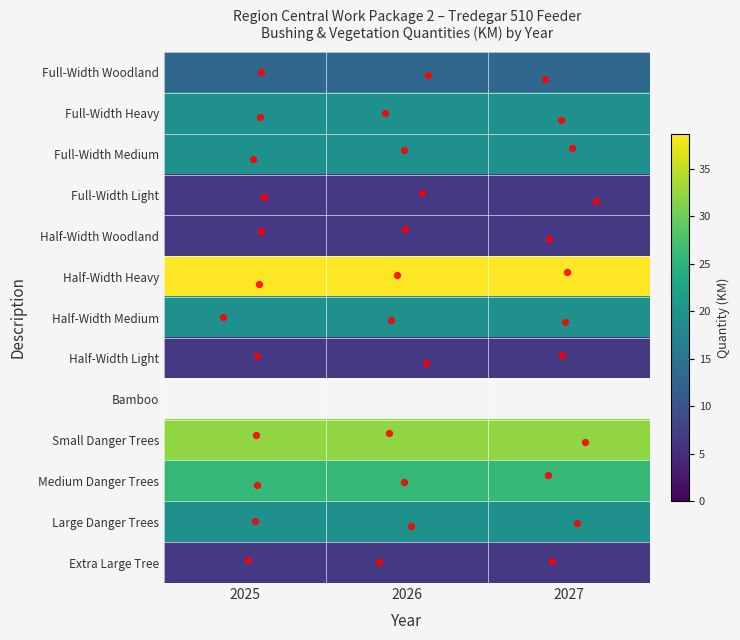

Is it true that Full-Width Light equals 11.5 at 2026?

False